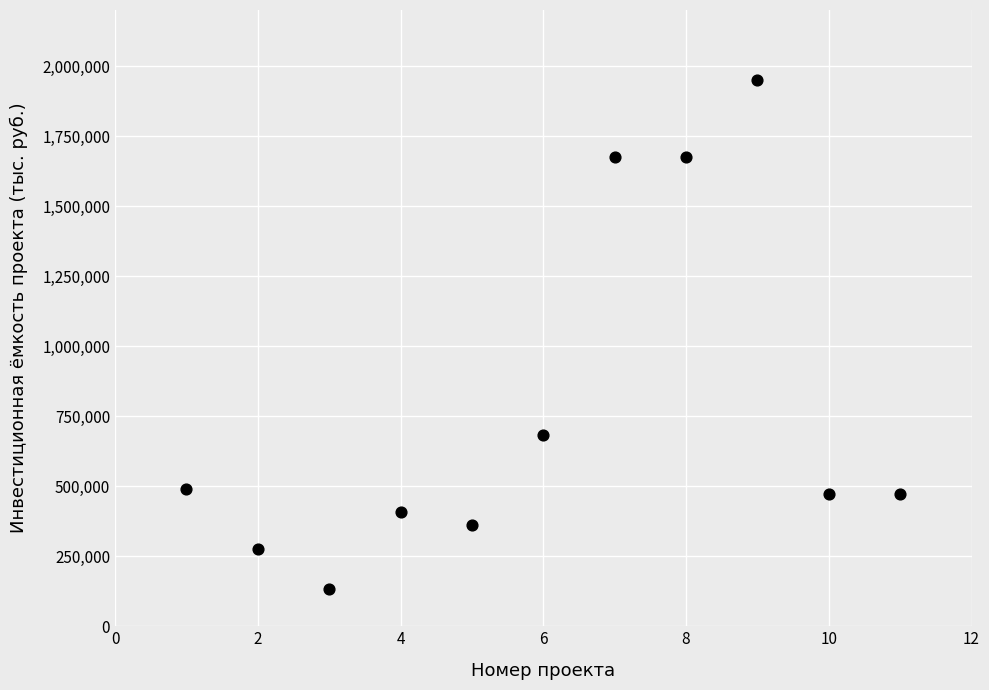

What Y value in the scatter plot is closest to 1043060?

683720.0